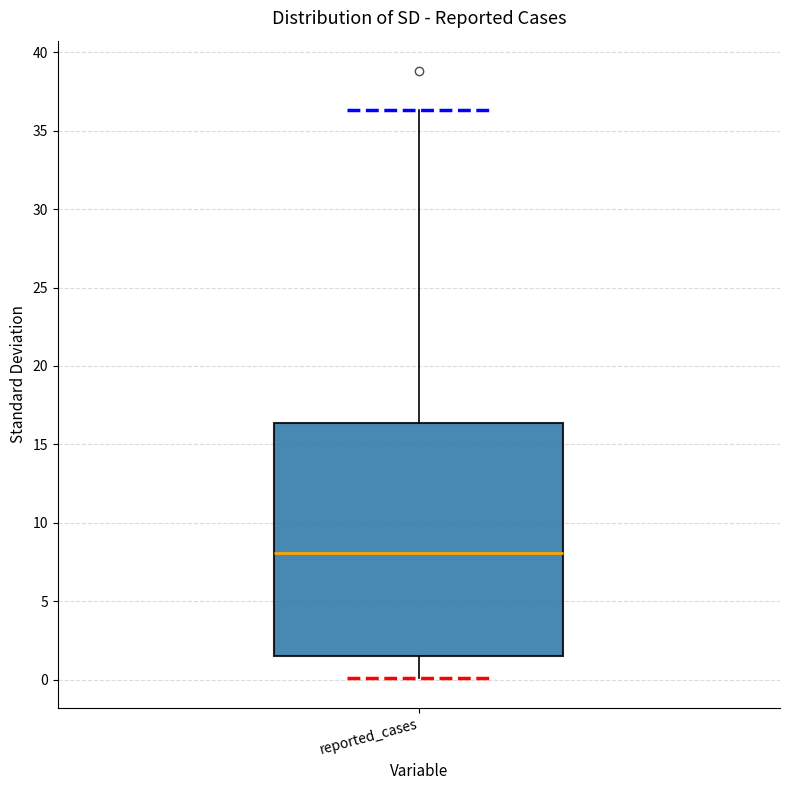

Transcribe this box plot: give where the median line is, the range the box spans, and where the two whiskers end, as read against the y-axis. The values are not printed on the chart, so give them approximately, as read against the axis.

median 8.0, box 1.5 to 16.5, whiskers 0.0 to 36.5